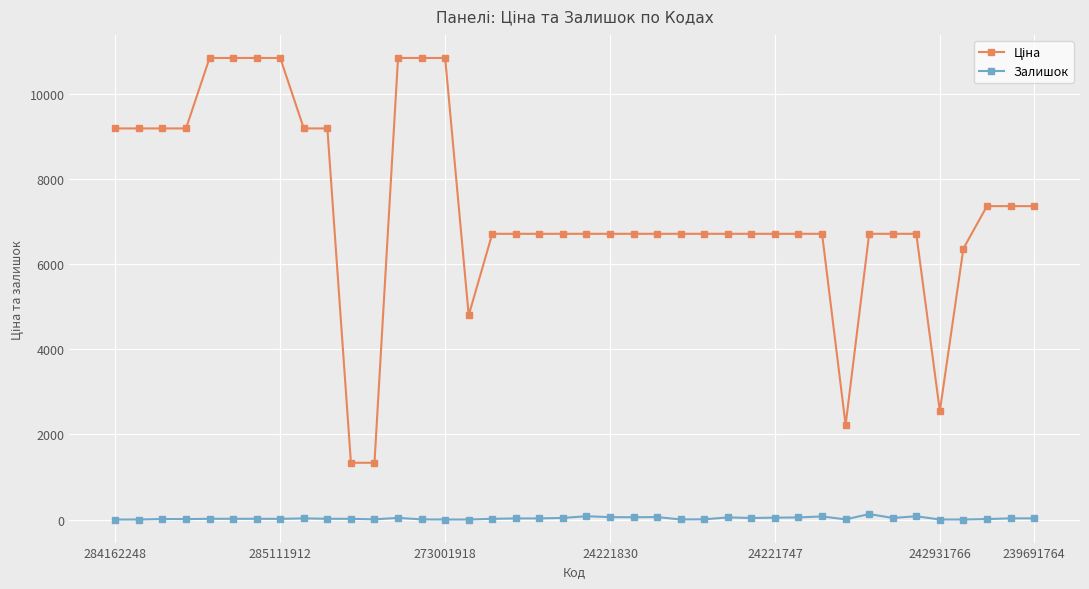

True or false: Залишок has more than 0 points higher than both neighbors.

True